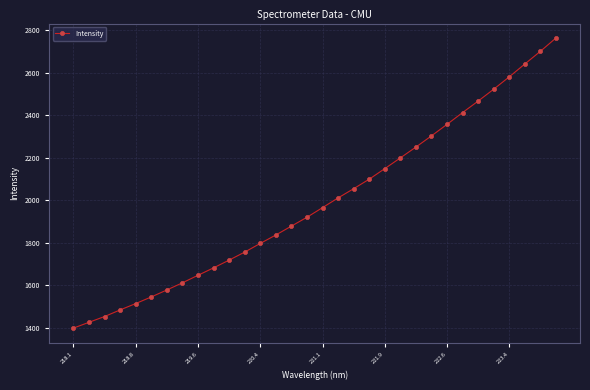

What is the sum of all values?

63707.3